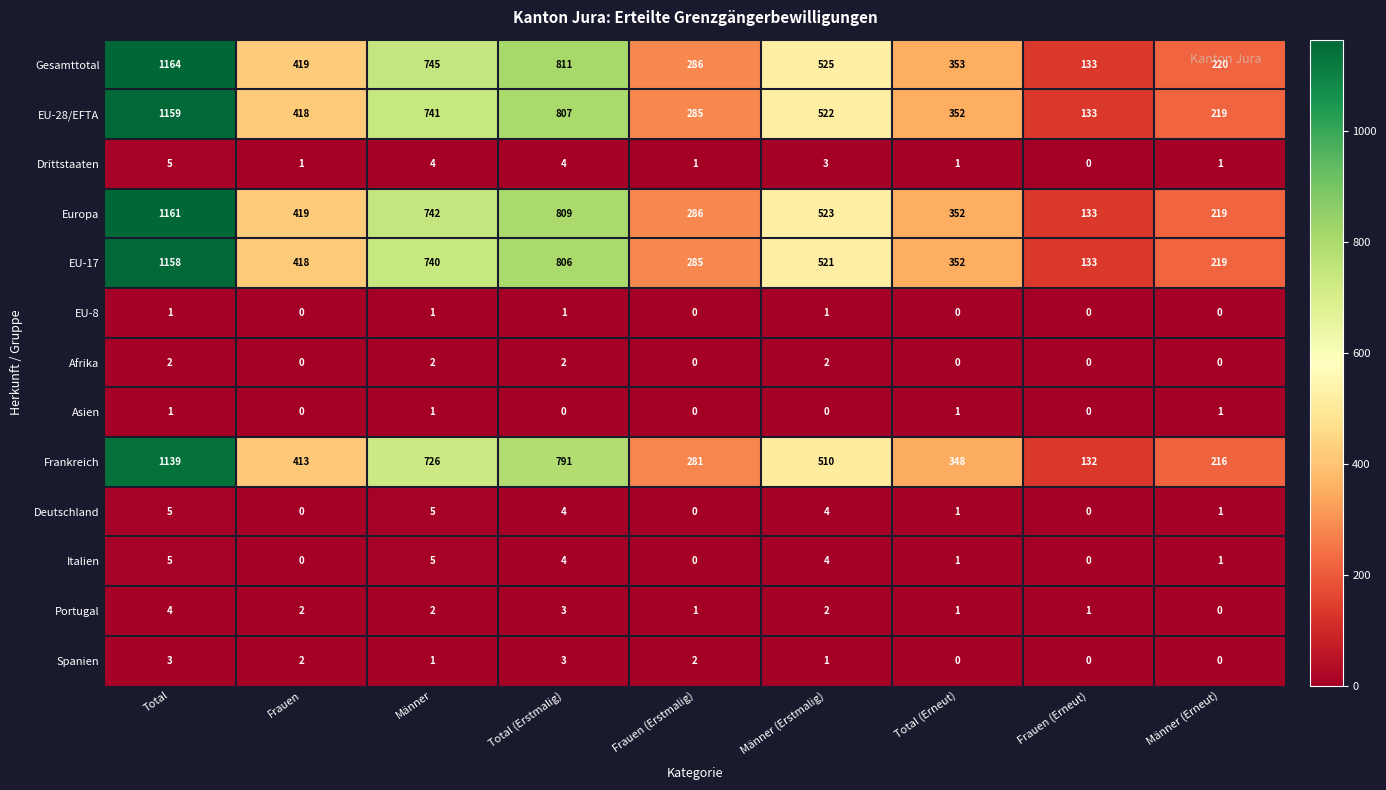

What is the difference between the highest and lowest values at Männer (Erneut)?

220